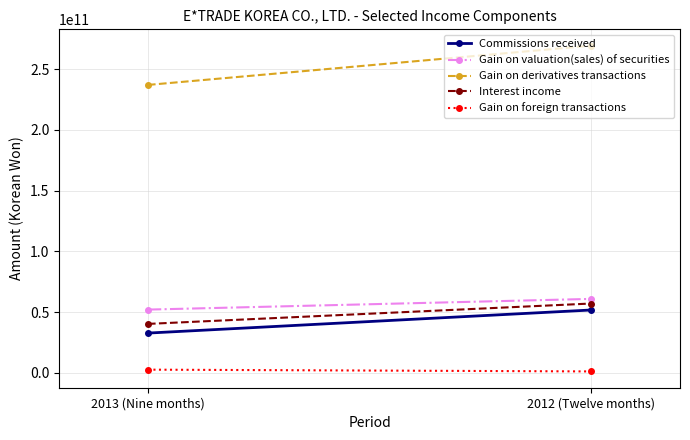

Is this an area chart (filled region under the line)?

No